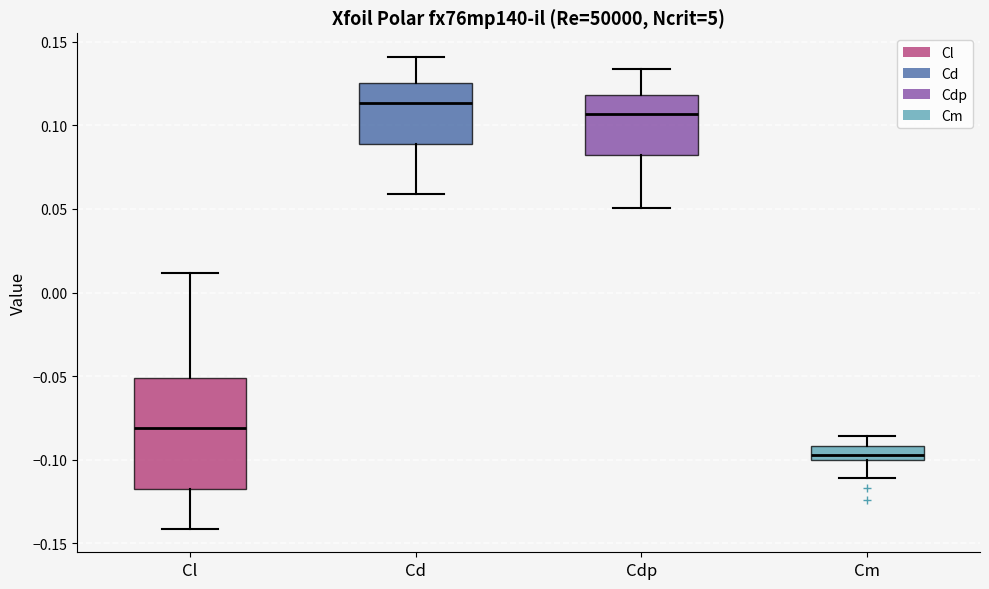

Comparing the boxes themselves (not the whiskers), which one is the tallest?

Cl